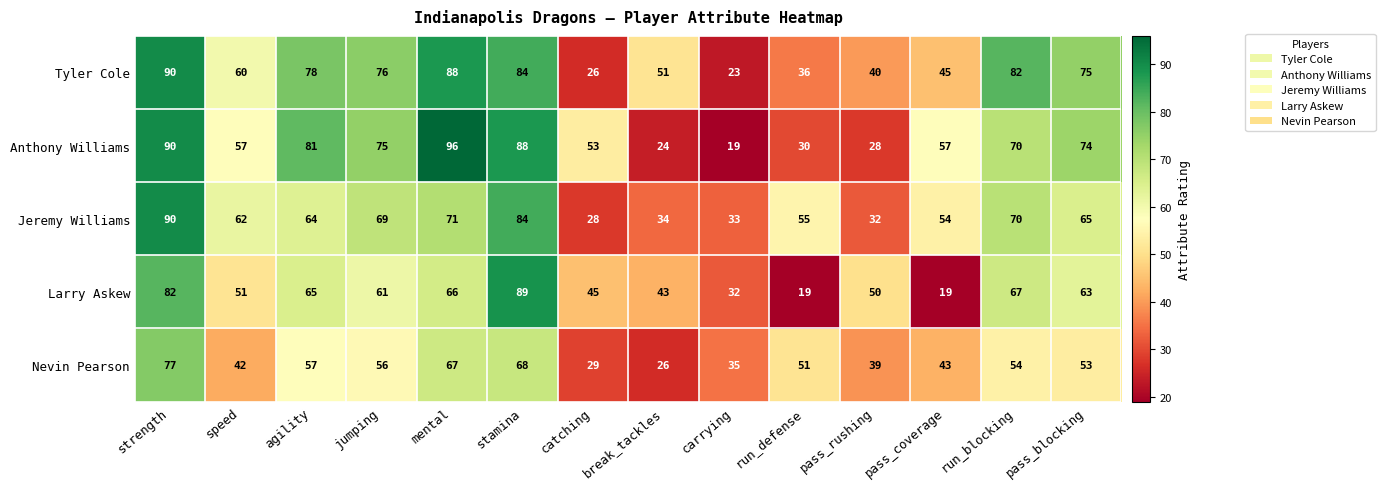

Is it true that Nevin Pearson equals 108 at mental?

False